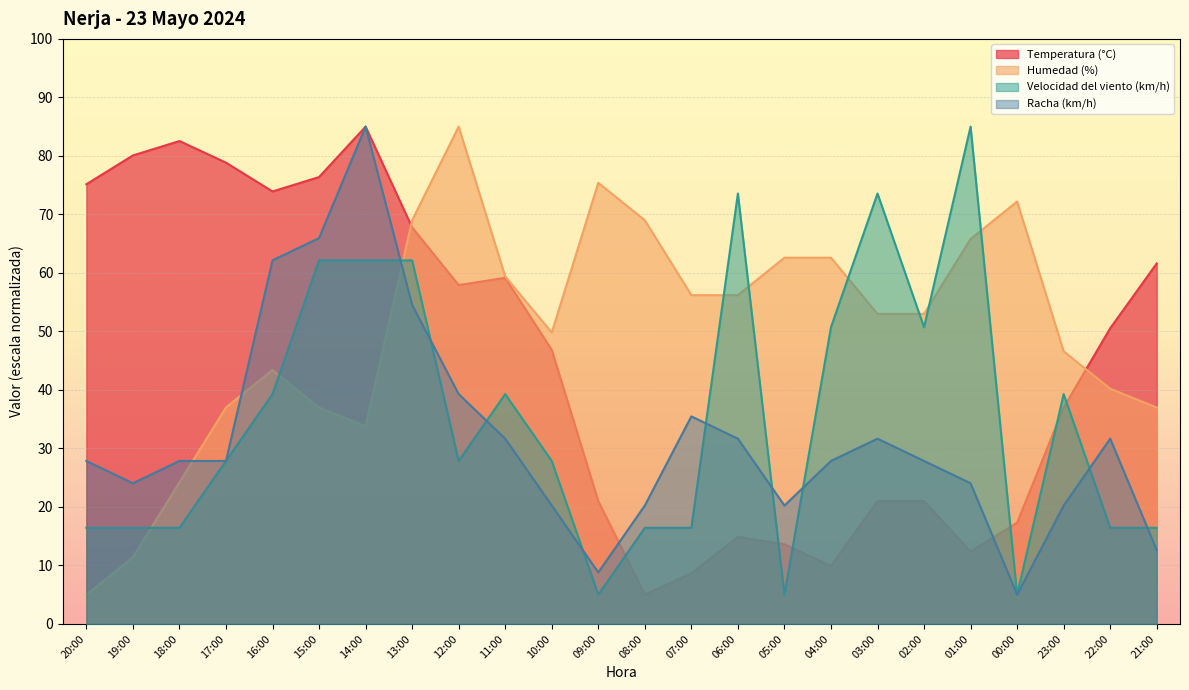

What is the spread (max minus min) of values at 21:00?

49.0